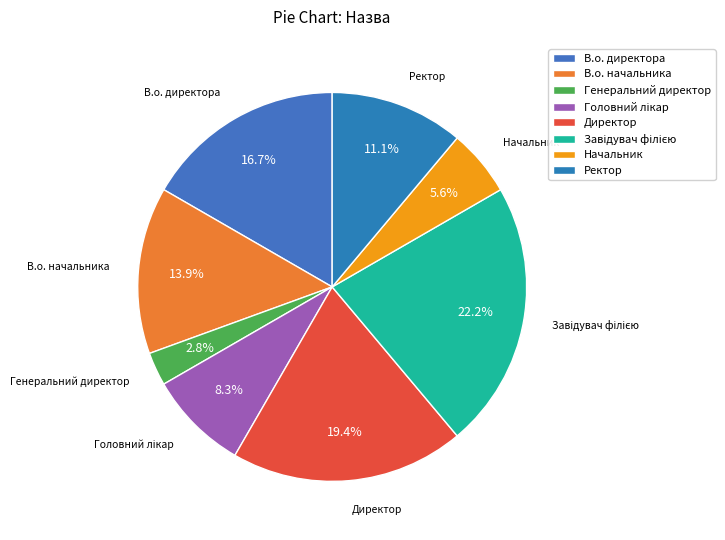

Count the number of slices in the pie.

8